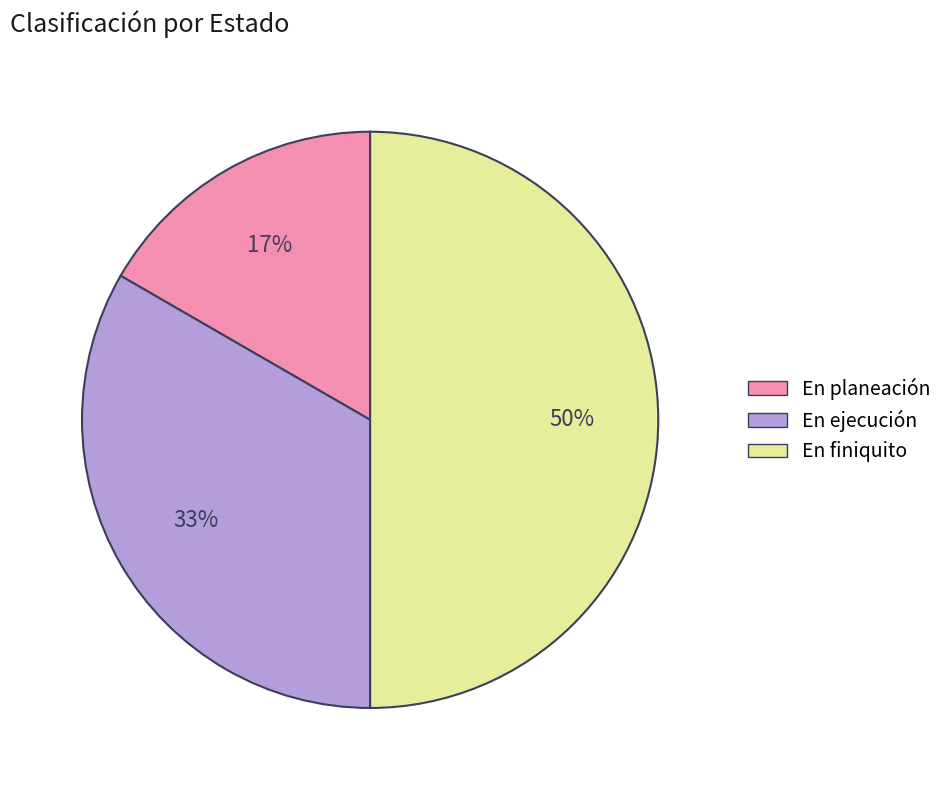

Approximately how many times larger is the value at En planeación compared to En ejecución?

0.5